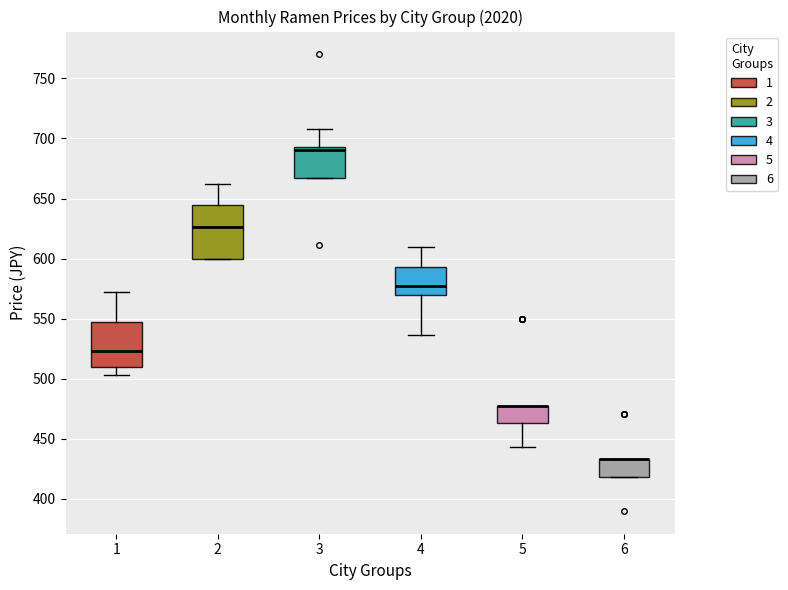

Reading left to right, transcribe this box plot: for each box, give where its median line is, the range the box spans, and where its two whiskers end, as read against the y-axis. The values are not printed on the chart, so give them approximately, as read against the axis.

1: median 525, box 510 to 545, whiskers 505 to 570
2: median 625, box 600 to 645, whiskers 600 to 660
3: median 690, box 665 to 695, whiskers 665 to 710
4: median 575, box 570 to 595, whiskers 535 to 610
5: median 475 (drawn on the box's upper edge), box 465 to 475, whiskers 445 to 475
6: median 435 (drawn on the box's upper edge), box 420 to 435, whiskers 420 to 435